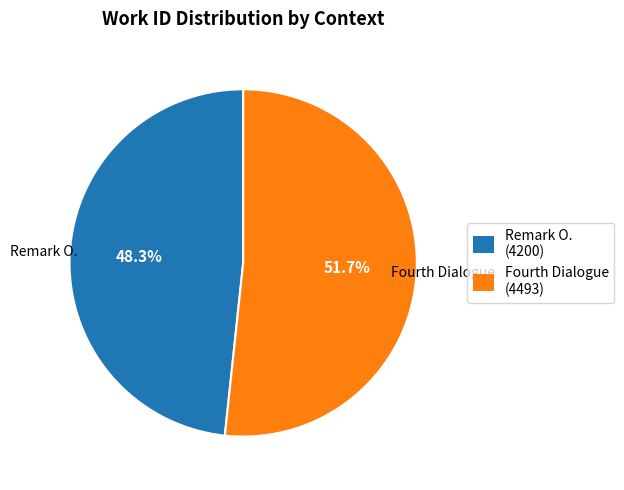

How many slices are in this pie chart?

2